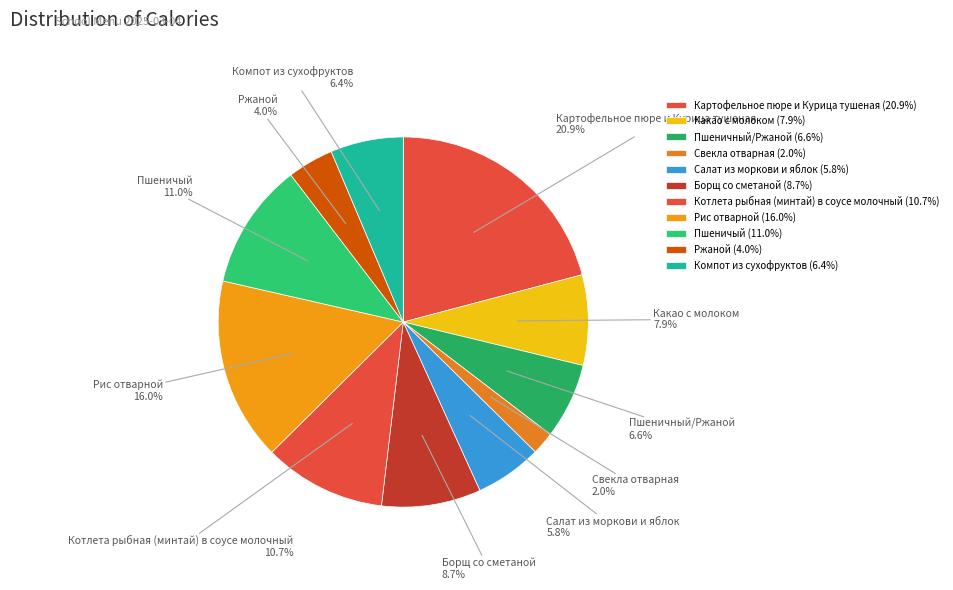

To the nearest percent, what percentage of the pie is Ржаной?

4%